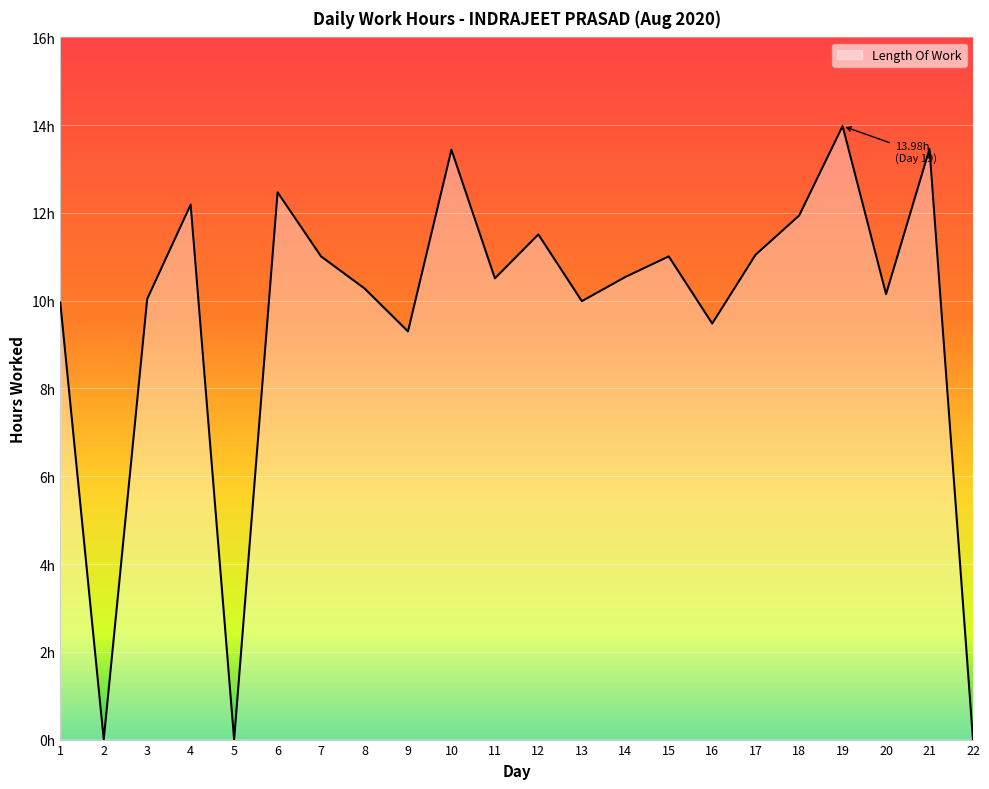

Read the value at 7.

11.0